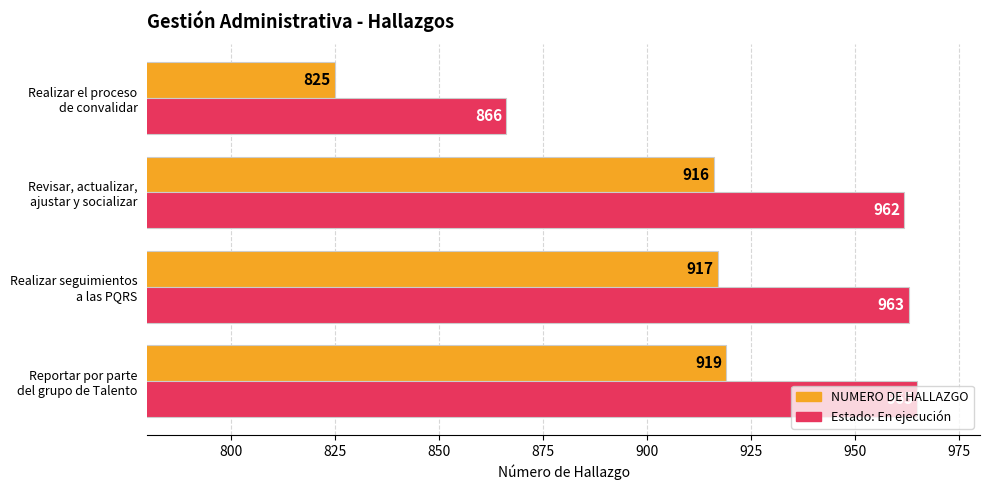

At which label is Estado: En ejecución closest to 915?

Revisar, actualizar,
ajustar y socializar